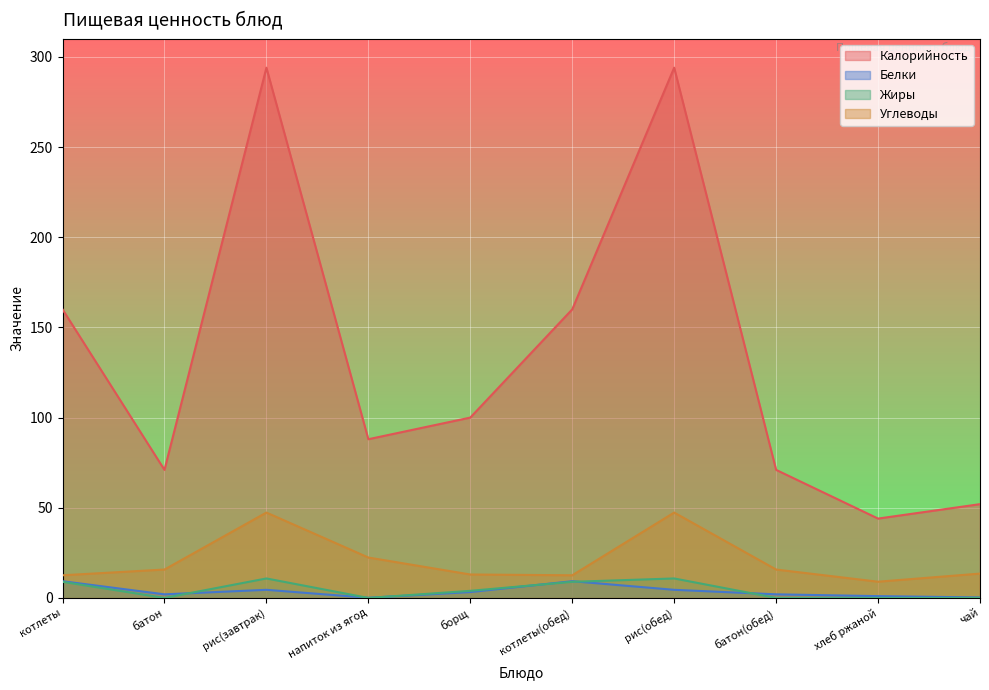

At how many categories does at least one series exceed 246?

2